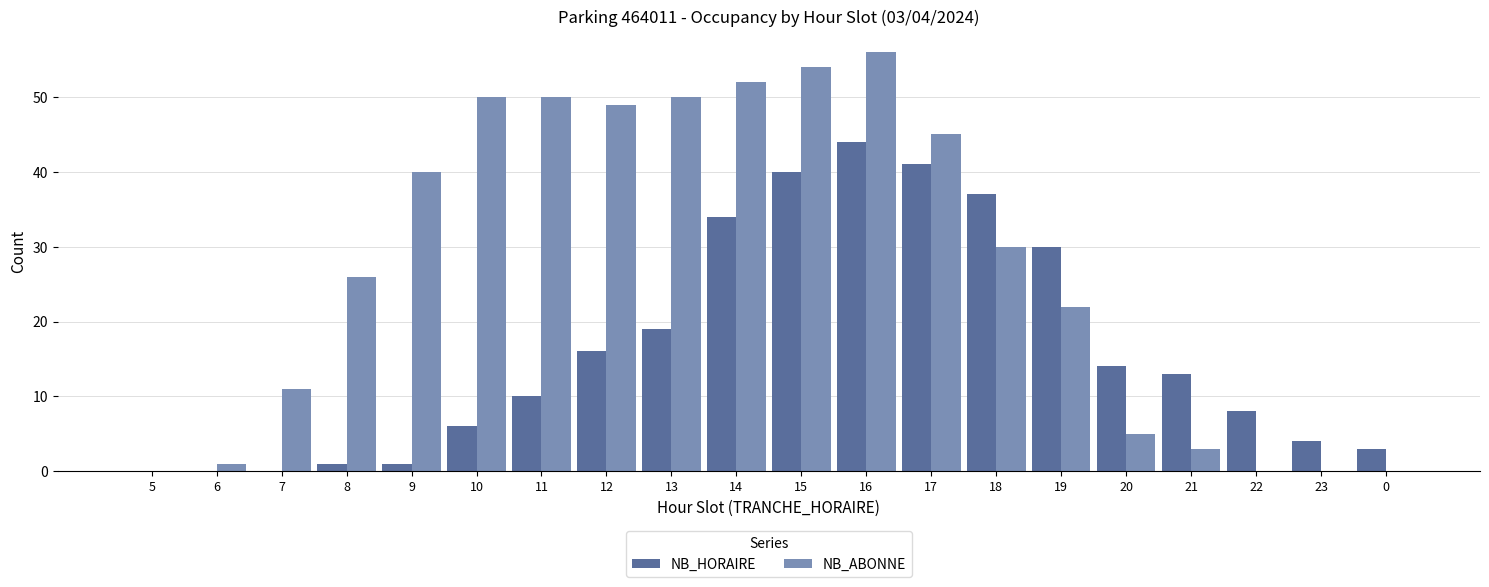

Is it true that NB_HORAIRE equals 40 at 15?

True